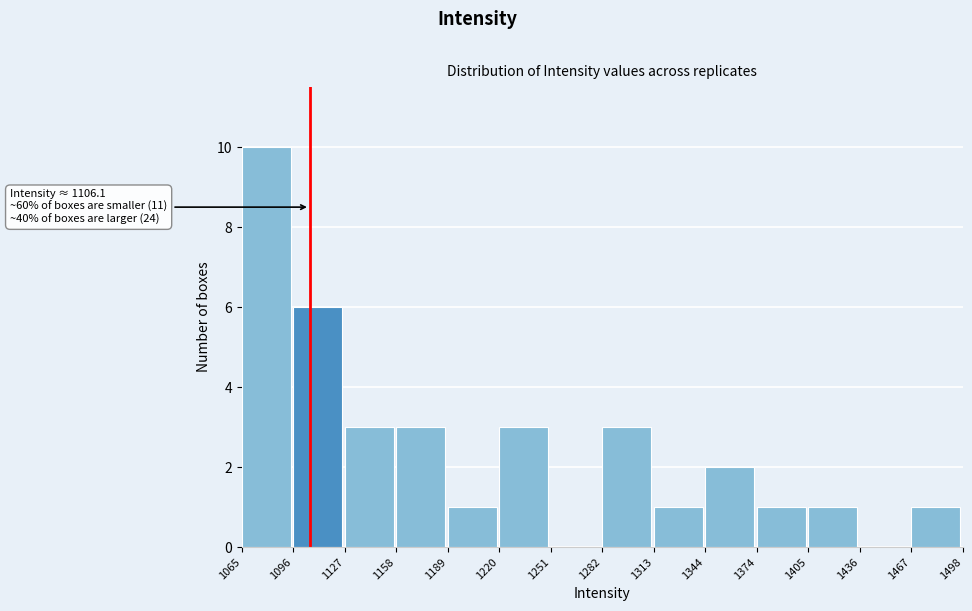

Over which range of the x-axis is the bar tallest?

1065 to 1096